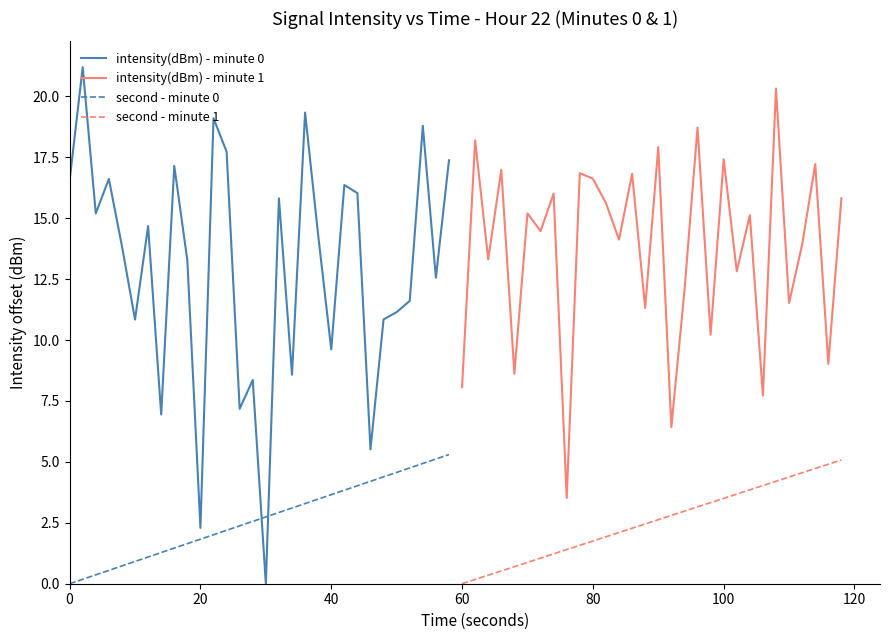

Which series ends up on top after the final intersection of intensity(dBm) - minute 0 and second - minute 0?

intensity(dBm) - minute 0